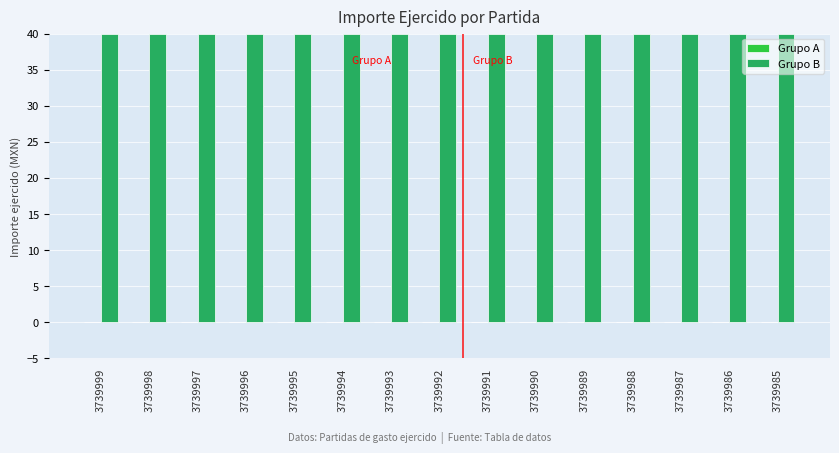

What is the smallest value displayed?

40.0